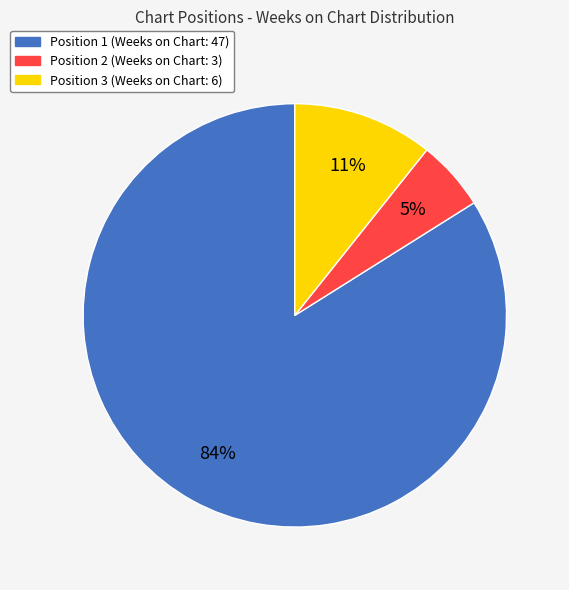

The Position 1 slice represents 97% of the pie. True or false?

False